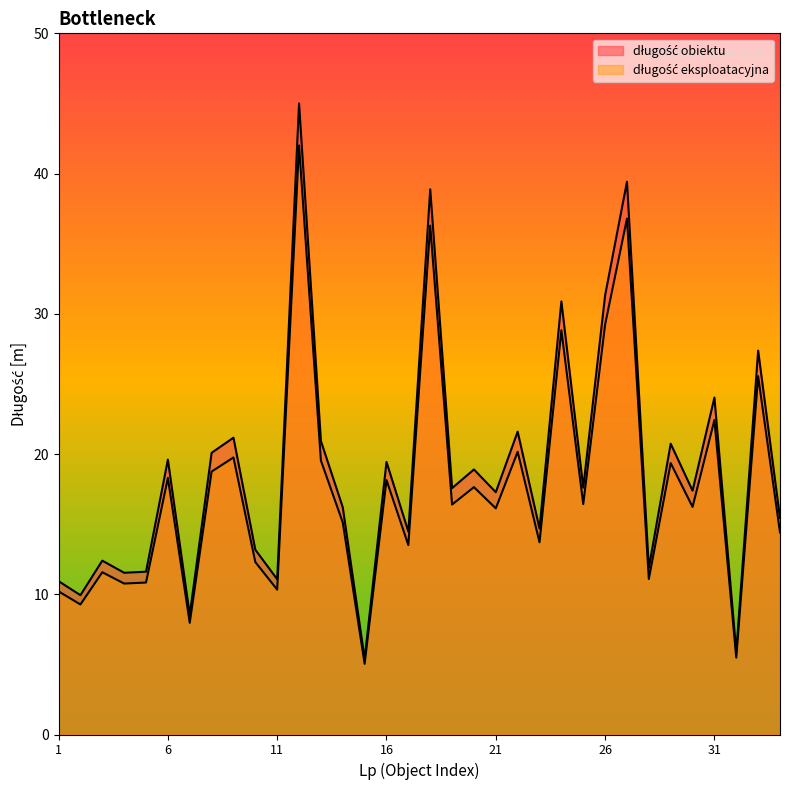

How many lines are shown in the chart?

2